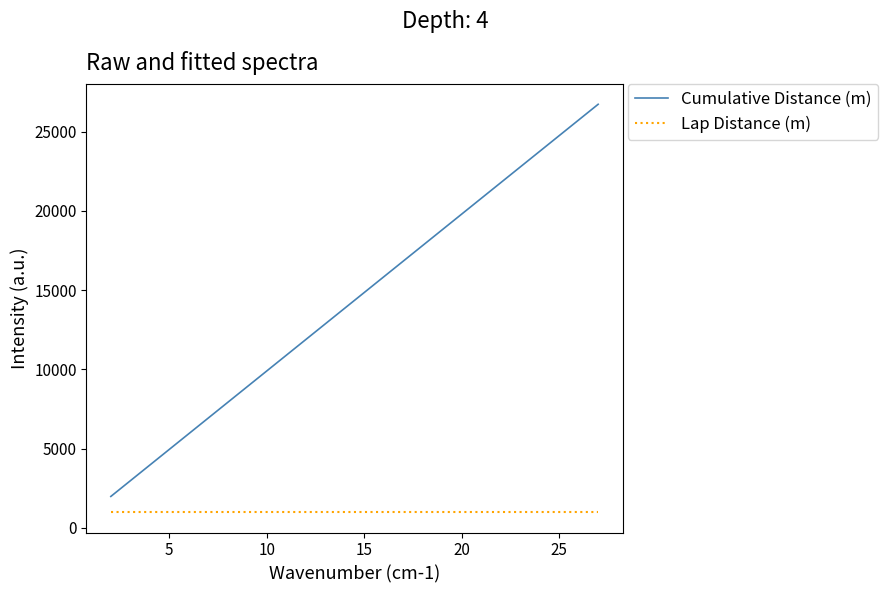

Is this an area chart (filled region under the line)?

No